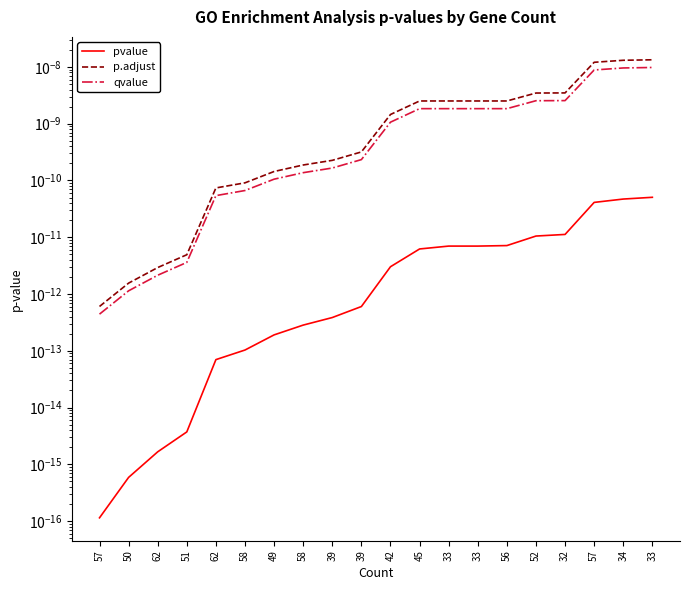

True or false: p.adjust and pvalue cross at least once.

False